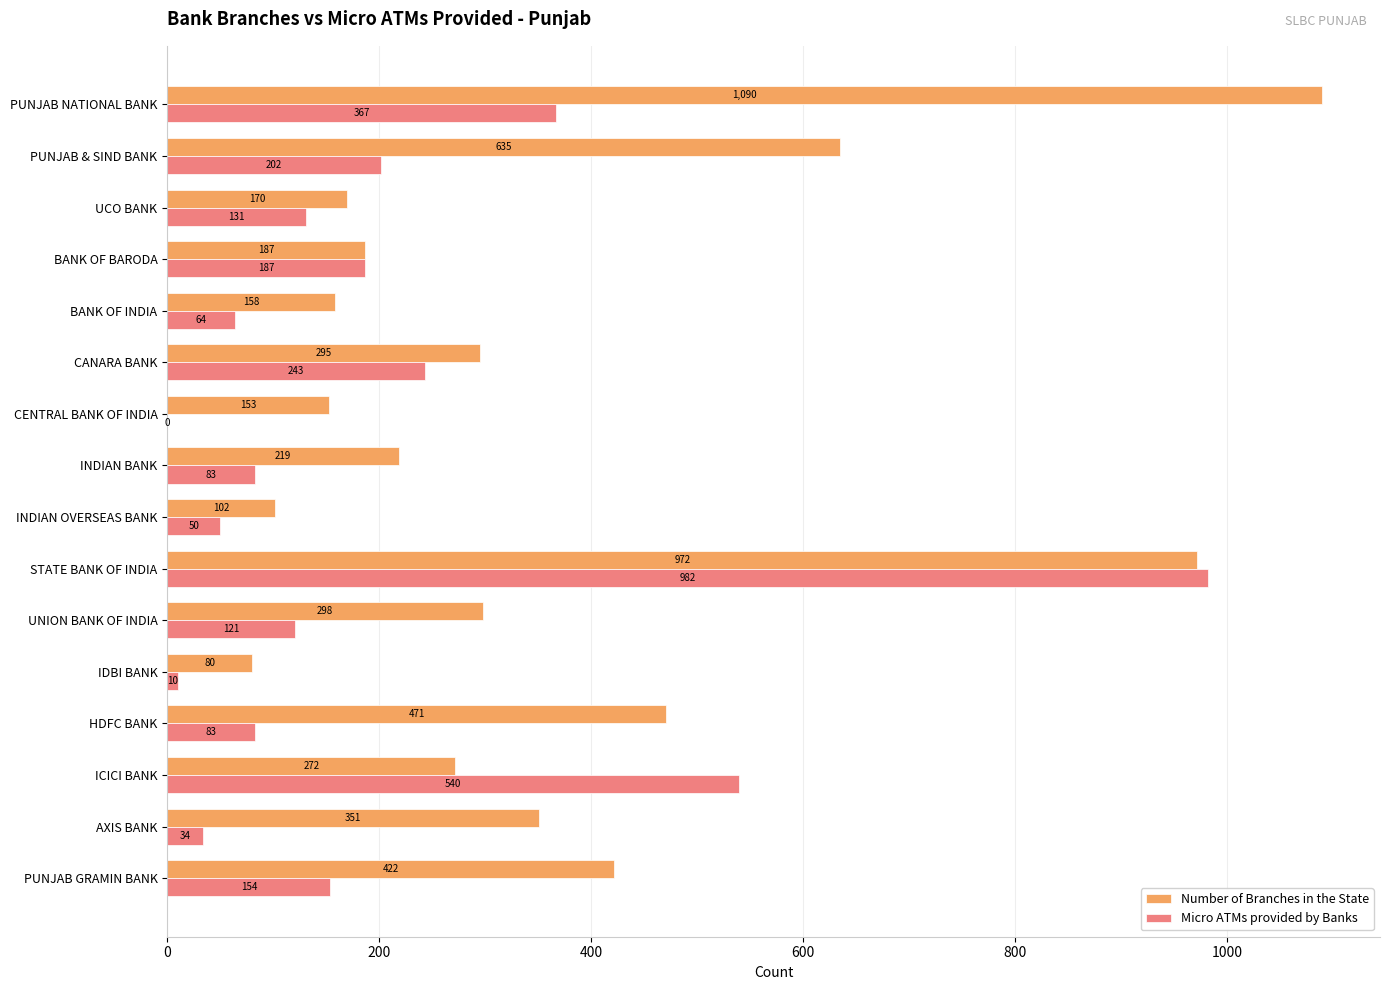

What is the sum of the Micro ATMs provided by Banks values at CANARA BANK and HDFC BANK?

326